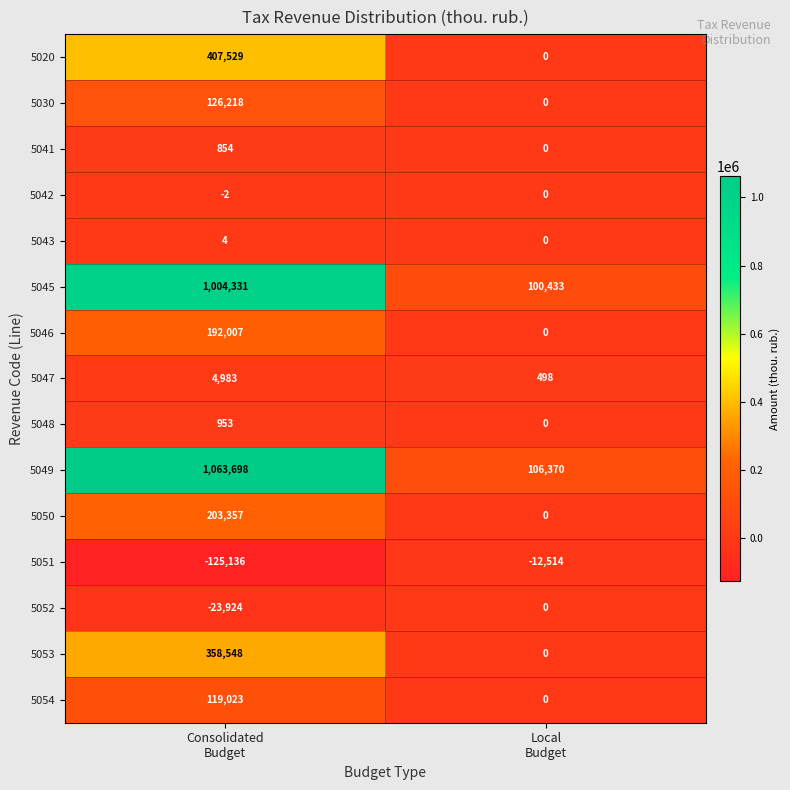

What is the smallest value displayed?

-125136